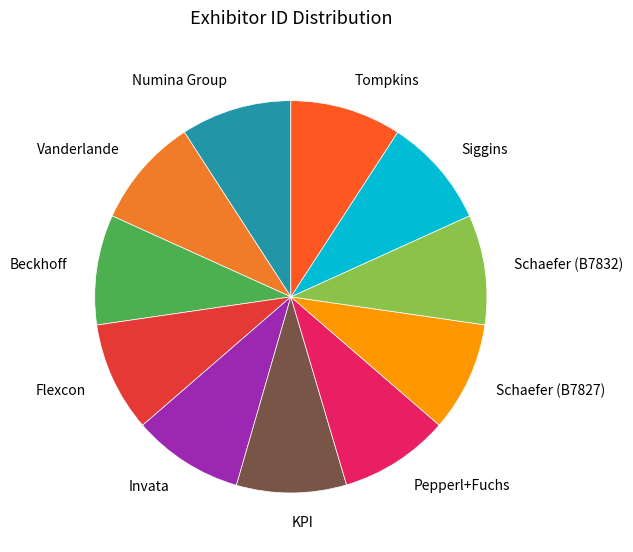

Approximately how many times larger is the value at Invata compared to Flexcon?

1.0